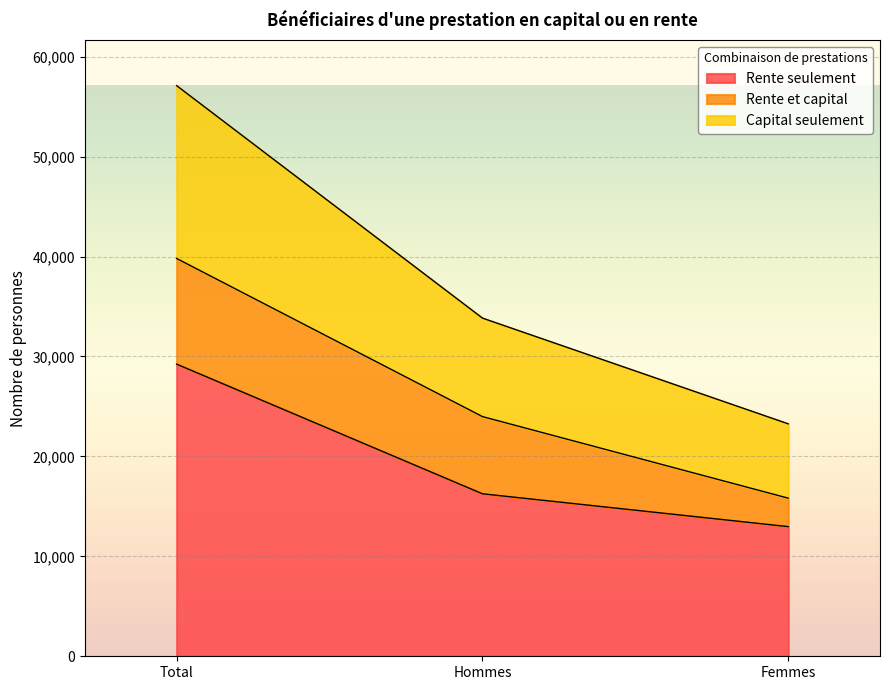

How many data points in Capital seulement are above 33841?

1